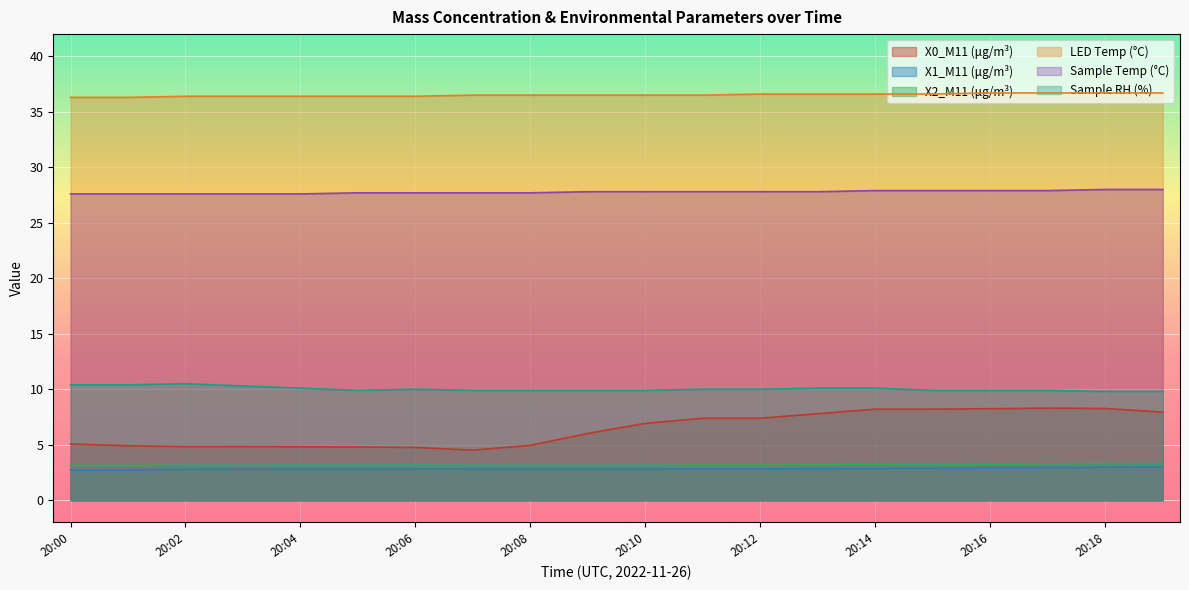

Rank the series at 20:11 from lowest to highest value.

X1_M11 (μg/m³), X2_M11 (μg/m³), X0_M11 (μg/m³), Sample RH (%), Sample Temp (°C), LED Temp (°C)